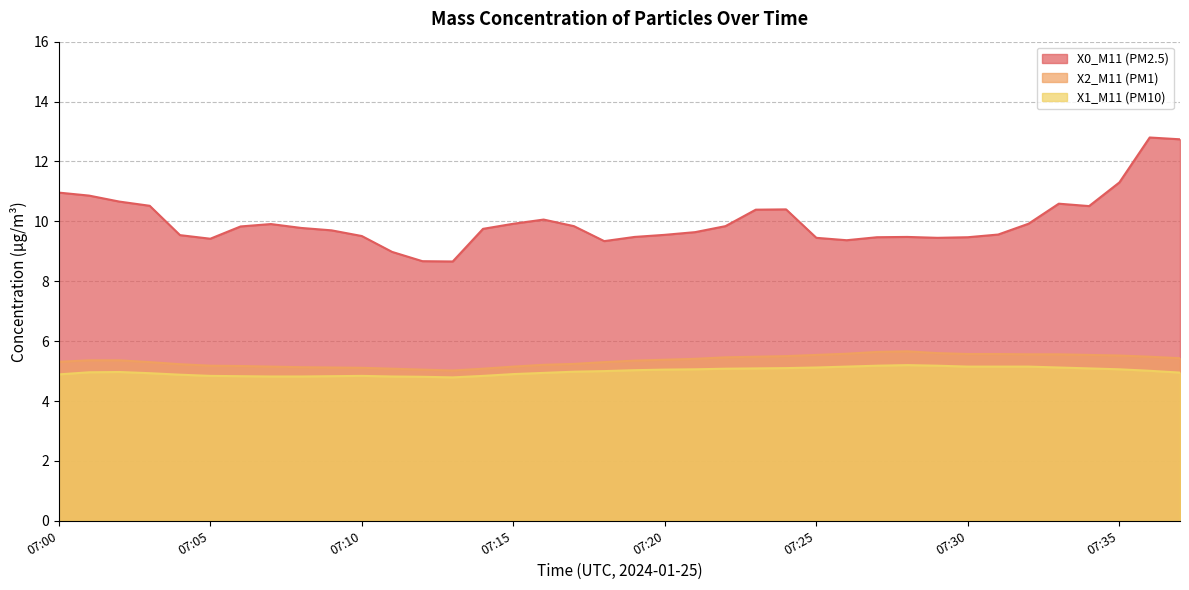

True or false: X2_M11 (PM1) and X1_M11 (PM10) intersect in this chart.

False